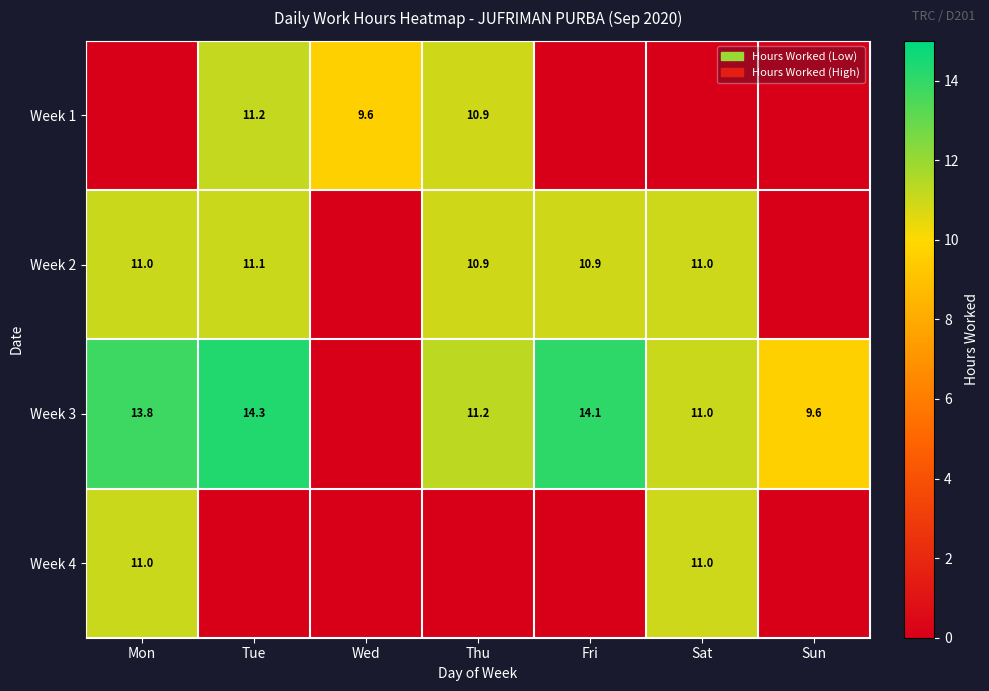

Is the value of Week 2 at Tue greater than the value of Week 3 at Thu?

No